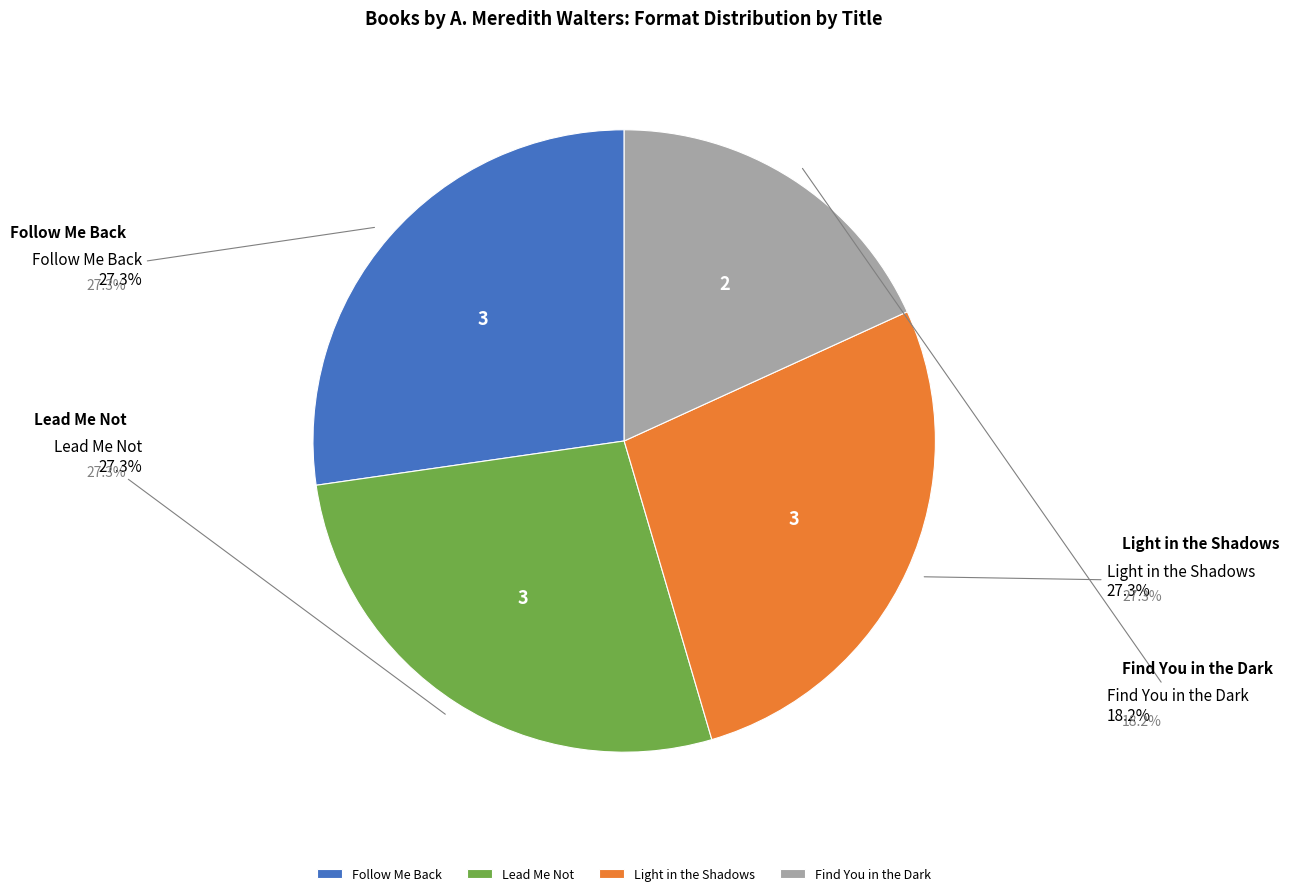

What is the smallest slice in the pie chart?

Find You in the Dark